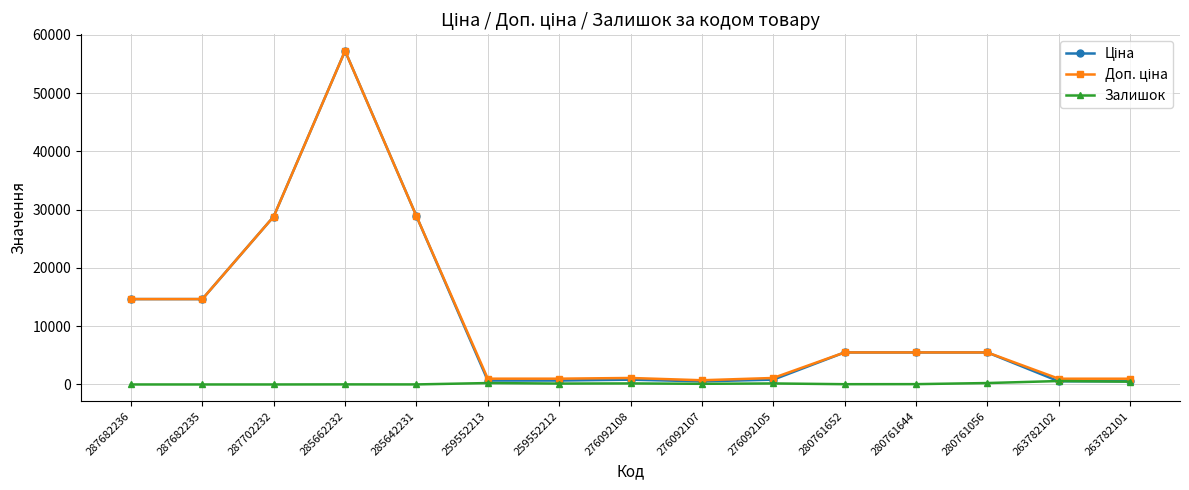

What is the greatest value displayed?

57235.5